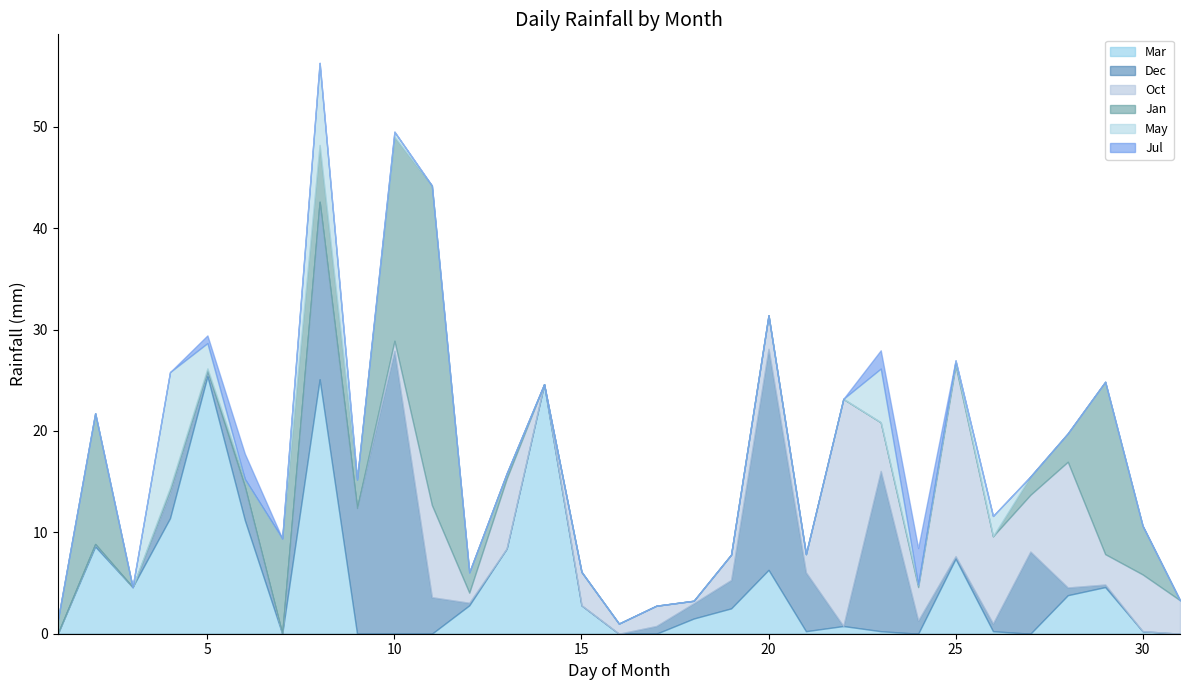

Is it true that Jul equals 0.5 at May?

False